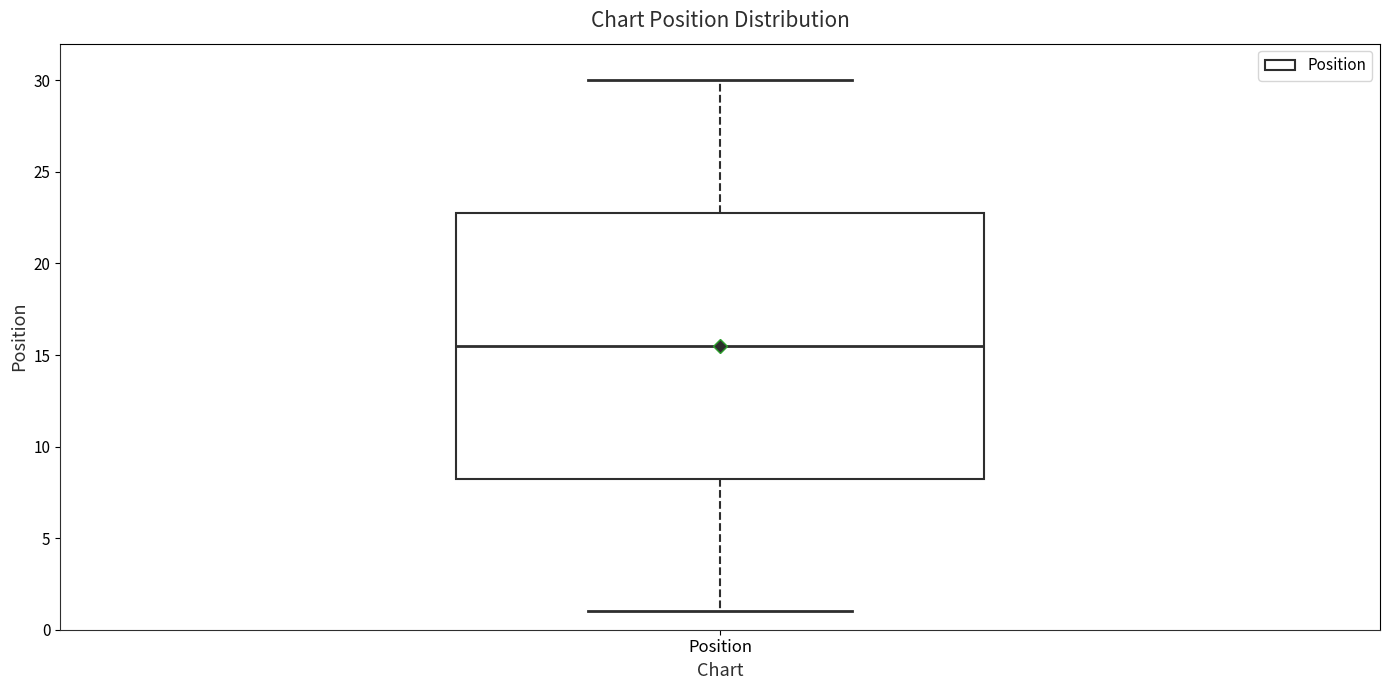

Transcribe this box plot: give where the median line is, the range the box spans, and where the two whiskers end, as read against the y-axis. The values are not printed on the chart, so give them approximately, as read against the axis.

median 15.5, box 8.5 to 23.0, whiskers 1.0 to 30.0